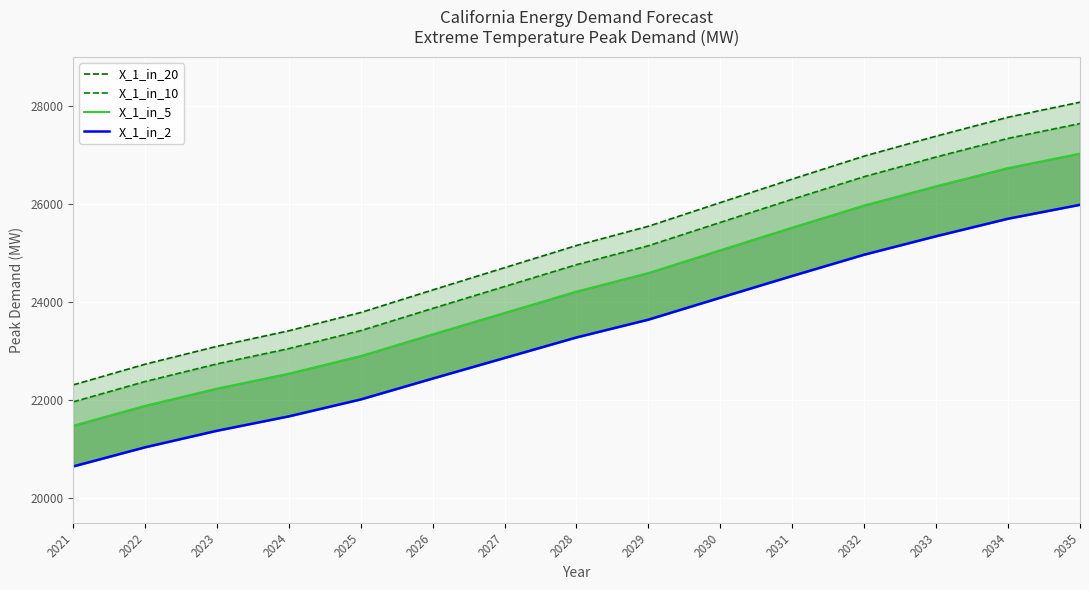

Reading left to right, transcribe all the data shown in this chart.

X_1_in_20: 22309.7	22731.8	23096.6	23413.9	23786.5	24246.4	24699.8	25152.6	25544.7	26027.8	26506.8	26975.1	27381.5	27767.3	28073.8
X_1_in_10: 21963.4	22378.9	22738.1	23050.5	23417.3	23870.0	24316.5	24762.2	25148.2	25623.8	26095.4	26556.5	26956.6	27336.4	27638.1
X_1_in_5: 21477.0	21883.3	22234.5	22540.0	22898.7	23341.4	23777.9	24213.7	24591.2	25056.3	25517.4	25968.3	26359.5	26730.9	27026.0
X_1_in_2: 20647.4	21038.0	21375.7	21669.3	22014.1	22439.7	22859.4	23278.4	23641.3	24088.4	24531.7	24965.2	25341.3	25698.3	25982.0